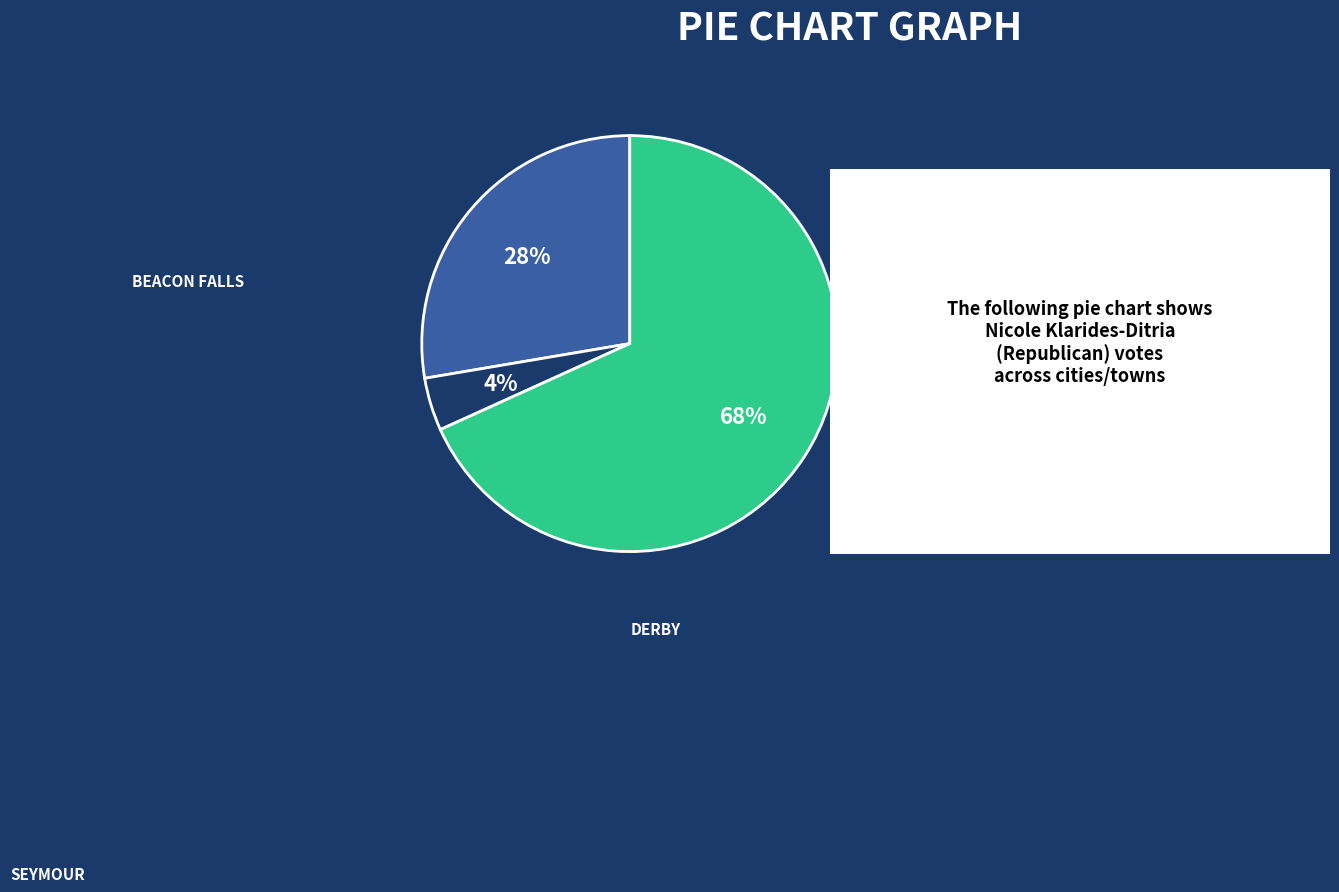

To the nearest percent, what is the average slice percentage?

33%